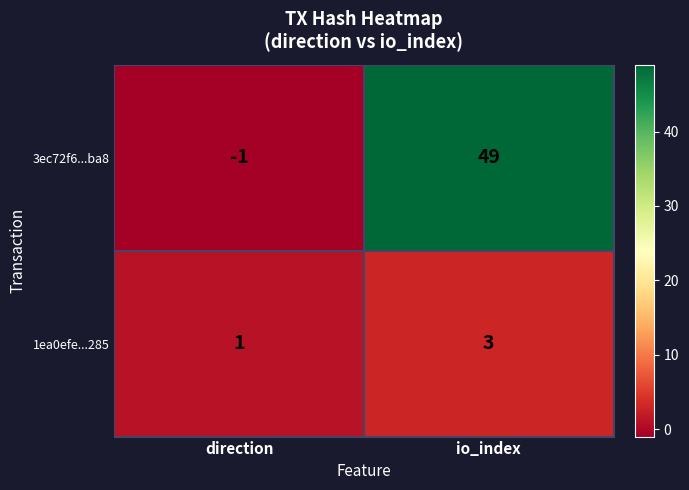

Read the 3ec72f6...ba8 value at io_index, to the nearest 10.

50